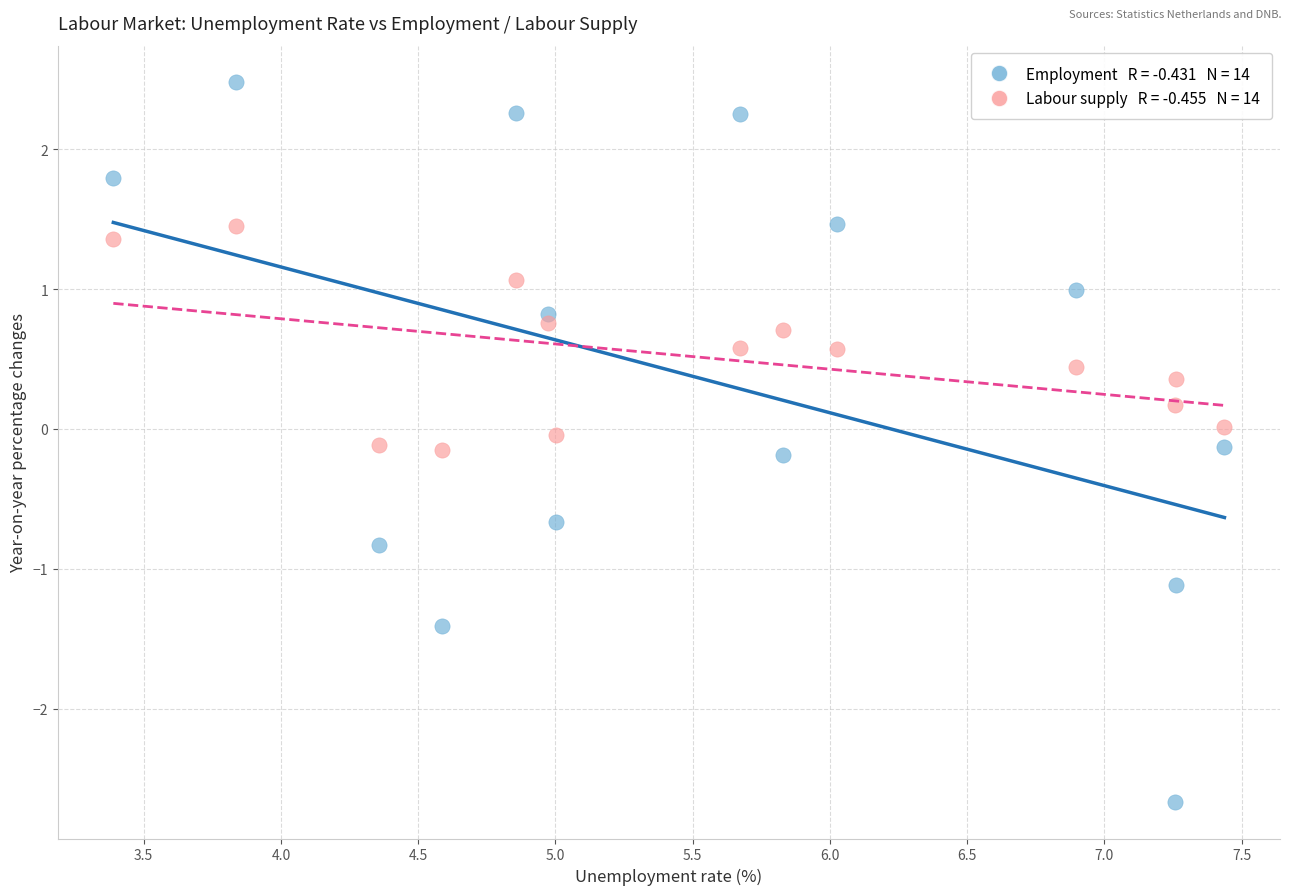

Across all data points, what is the range of X values (max minus min)?

4.0